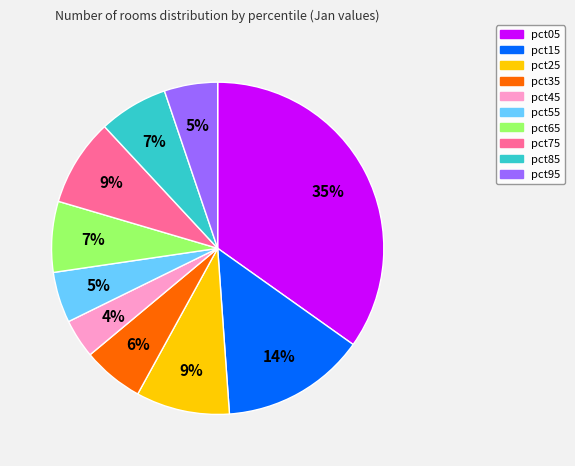

Between pct85 and pct35, which is larger?

pct85